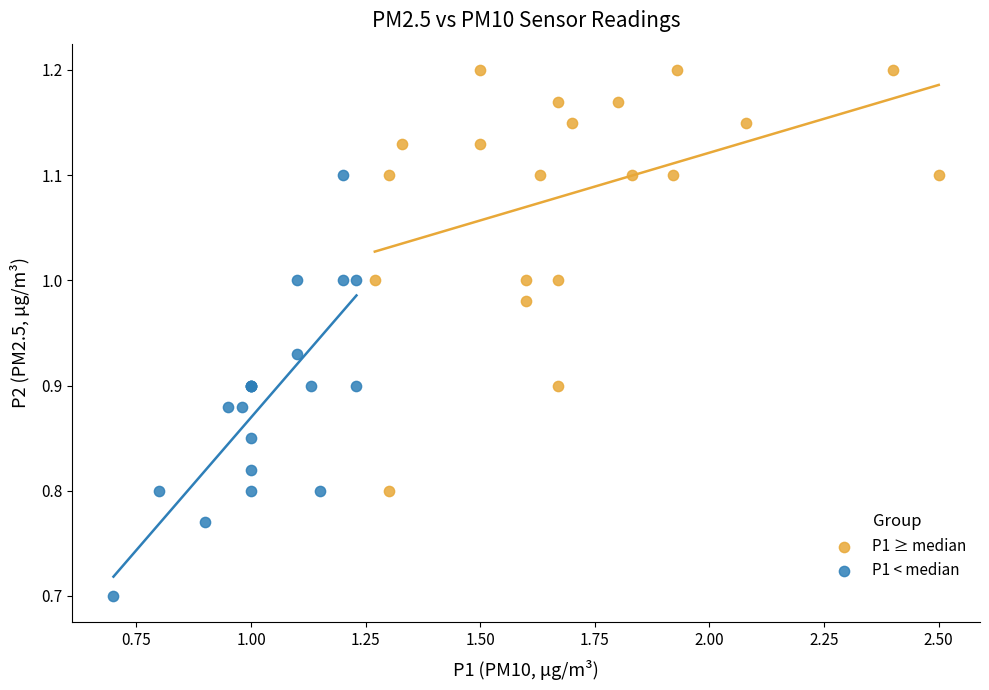

Which series contains the highest Y value?

P1 ≥ median